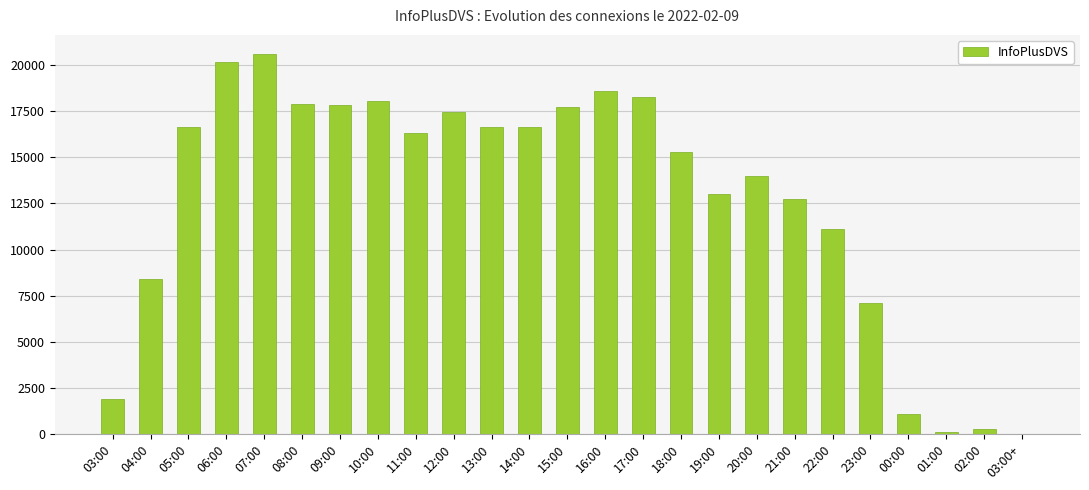

Approximately how many times larger is the value at 19:00 compared to 18:00?

0.8